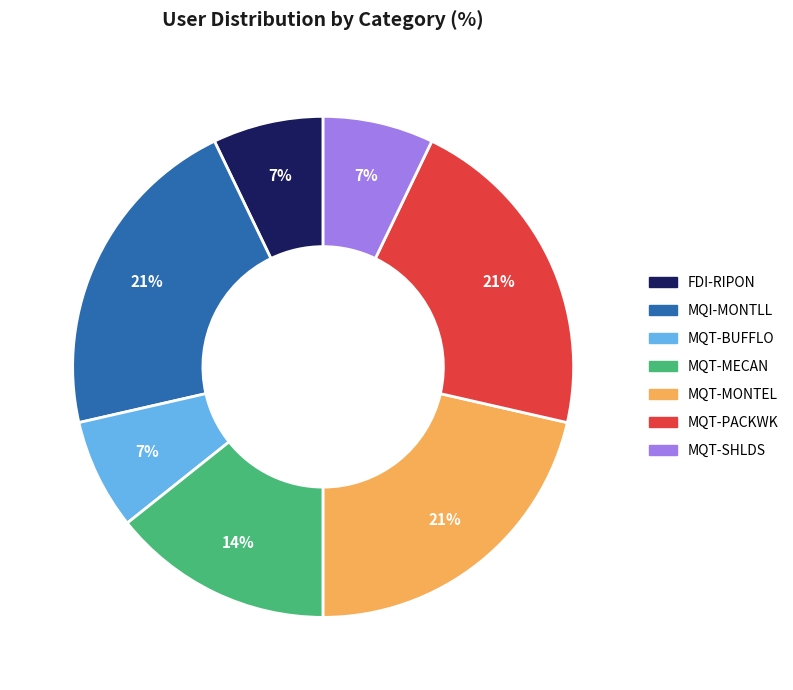

To the nearest percent, what percentage of the pie is FDI-RIPON?

7%